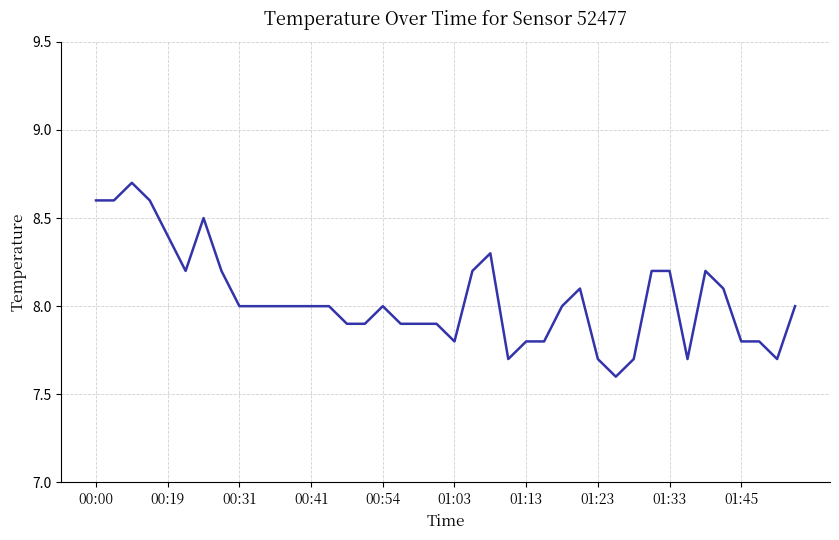

What is the maximum value shown in the chart?

8.7